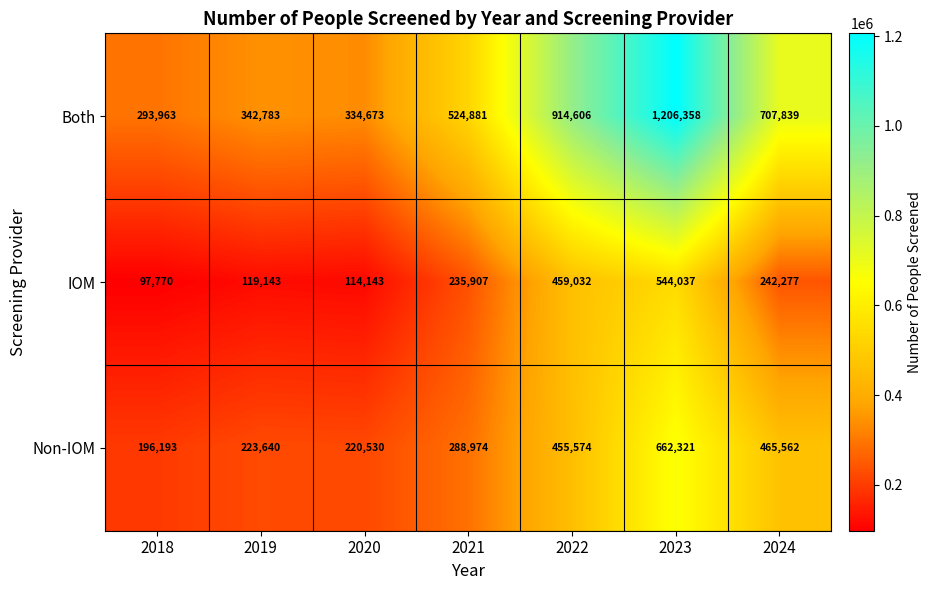

What is the minimum value shown in the chart?

97770